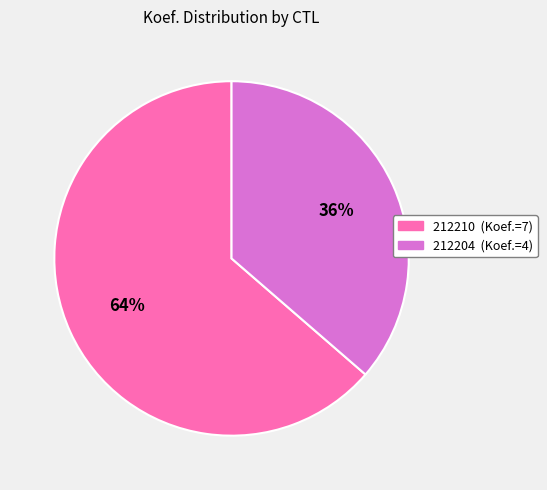

True or false: 212210 accounts for 70% of the total.

False